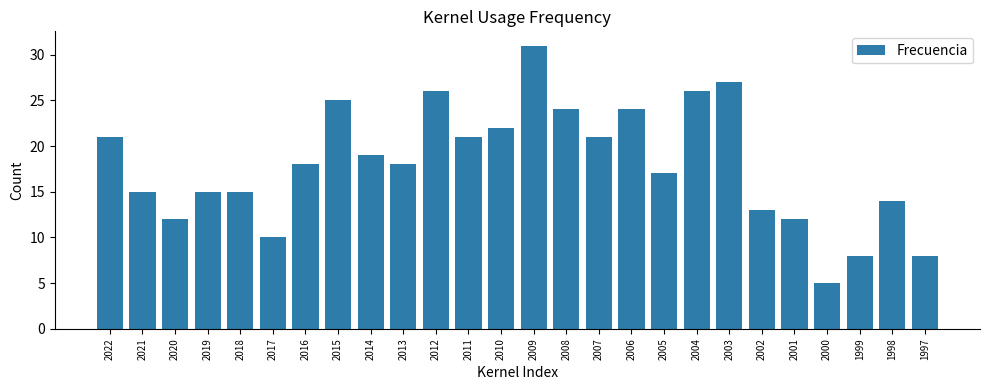

The chart shows a value of 25 at 2015. True or false?

True